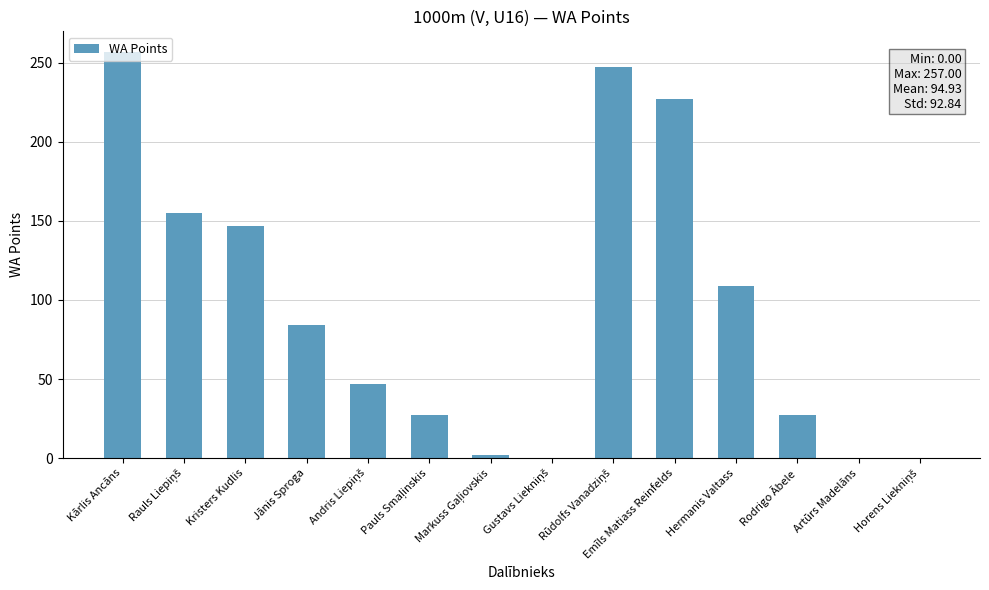

The value at Hermanis Valtass is 109. True or false?

True